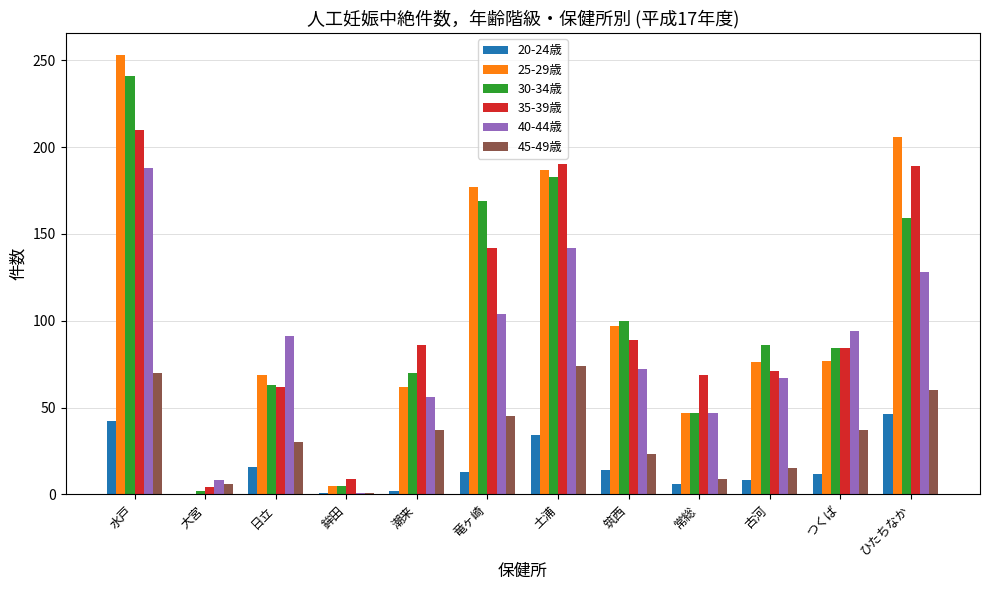

At which label does 35-39歳 first exceed 86?

水戸